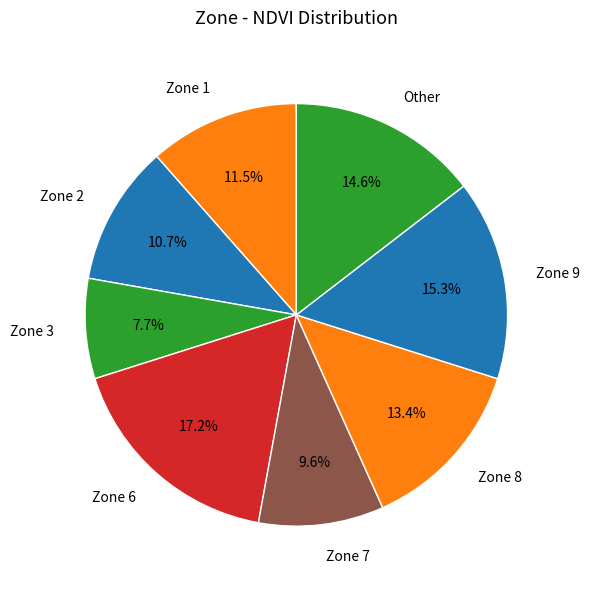

To the nearest percent, what is the average slice percentage?

12%